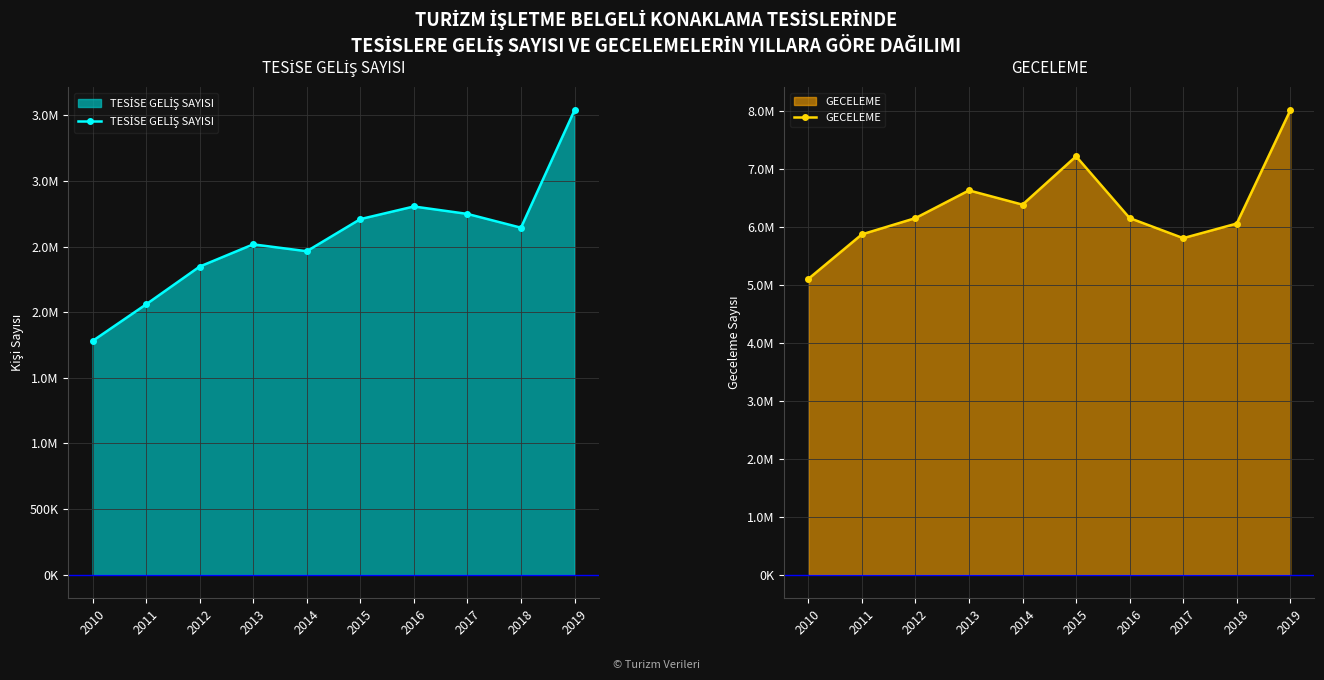

What is the sum of all GECELEME values?

63409607